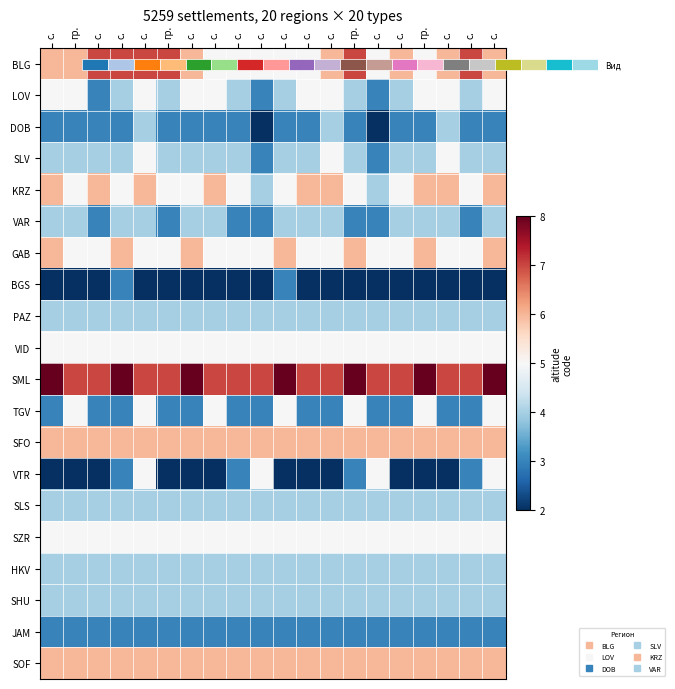

What is the difference between the second highest and minimum values in the SML series?

1